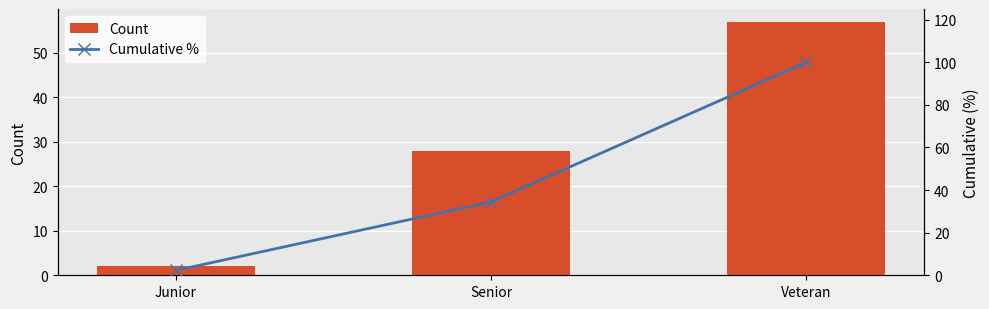

What is the difference between the maximum and minimum values in the Count series?

55